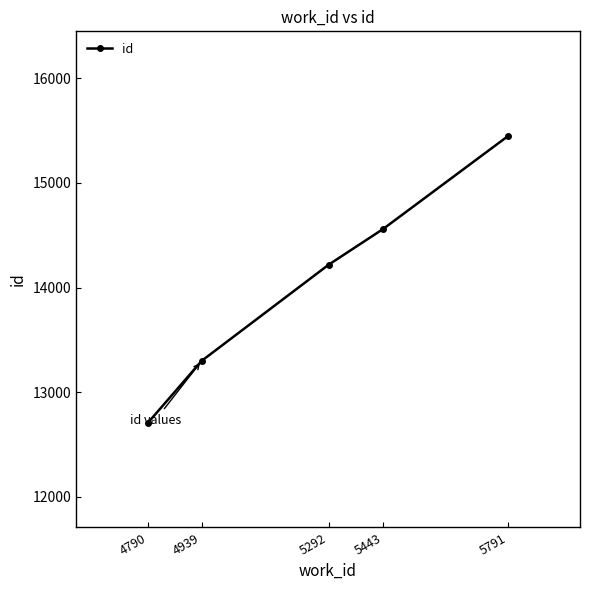

Where is the data nearest to the value 14078?

5292